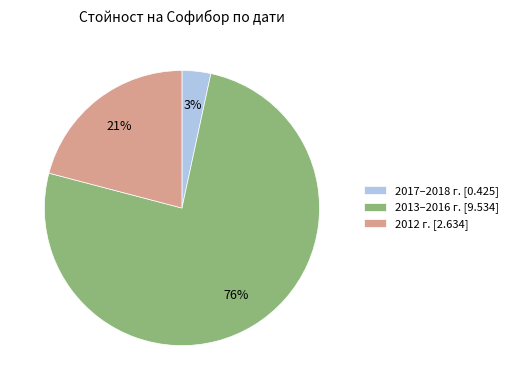

Rank the categories by value from lowest to highest.

2017–2018 г. [0.425], 2012 г. [2.634], 2013–2016 г. [9.534]